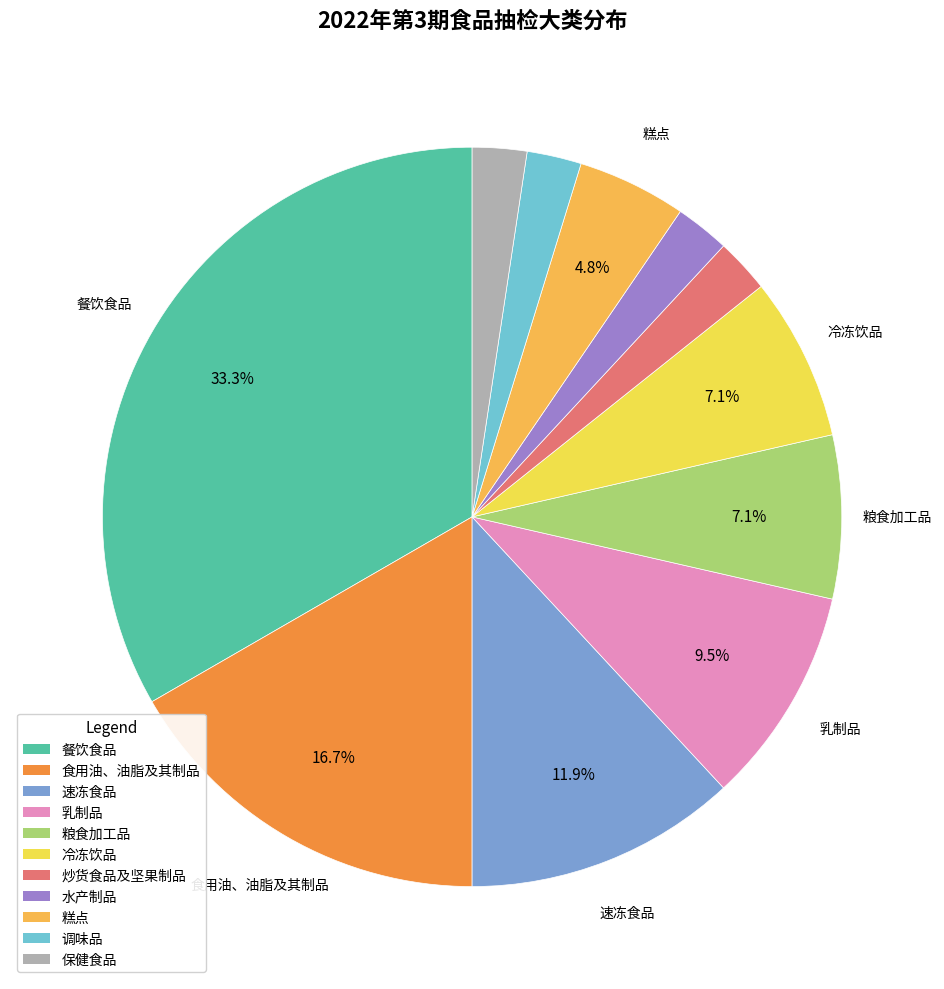

What percentage is the 水产制品 slice, to the nearest percent?

2%